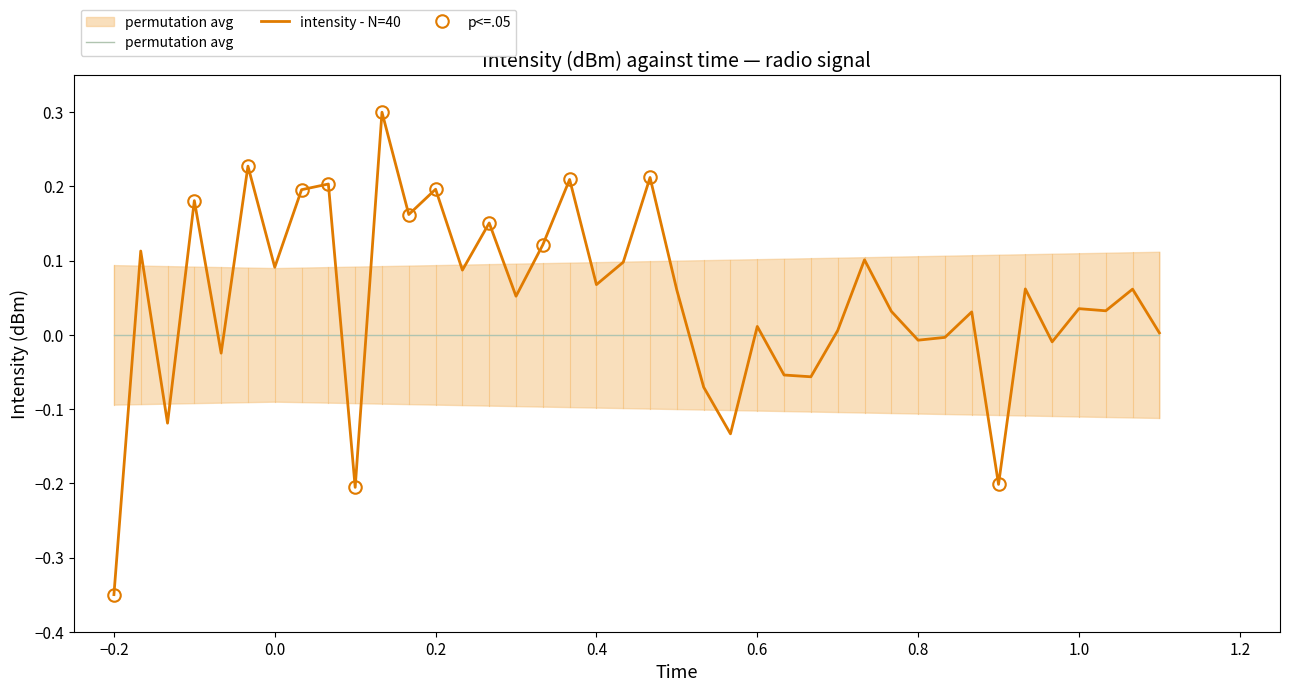

How many distinct data groups are displayed?

1